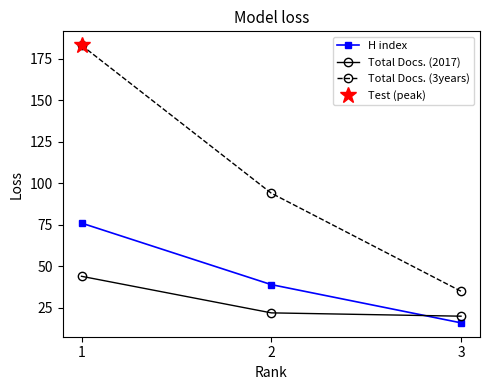

What are all the series names shown in the legend?

H index, Total Docs. (2017), Total Docs. (3years)